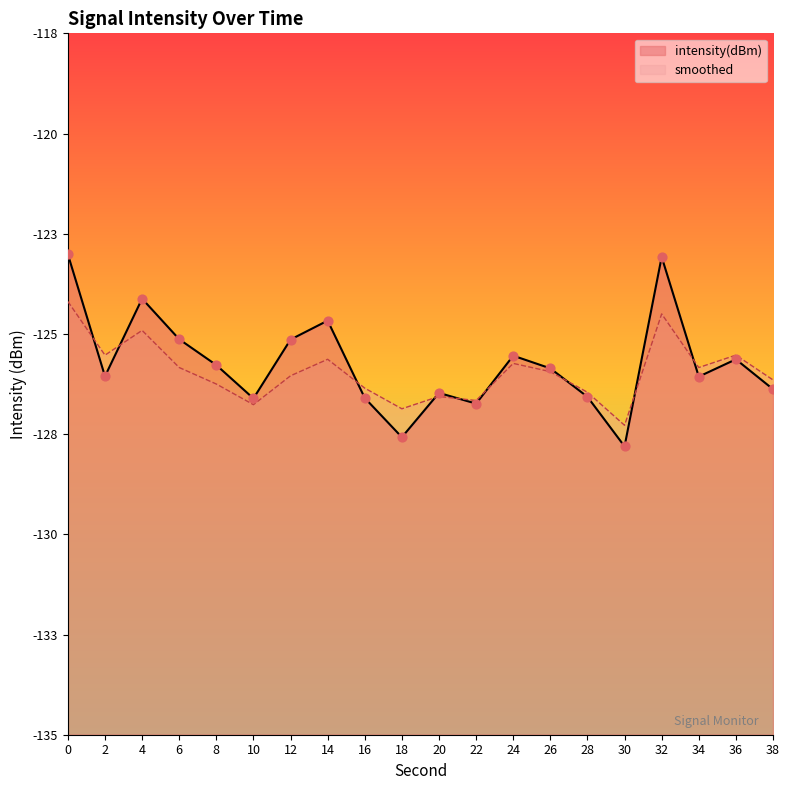

Which series contains the lowest Y value?

intensity(dBm)